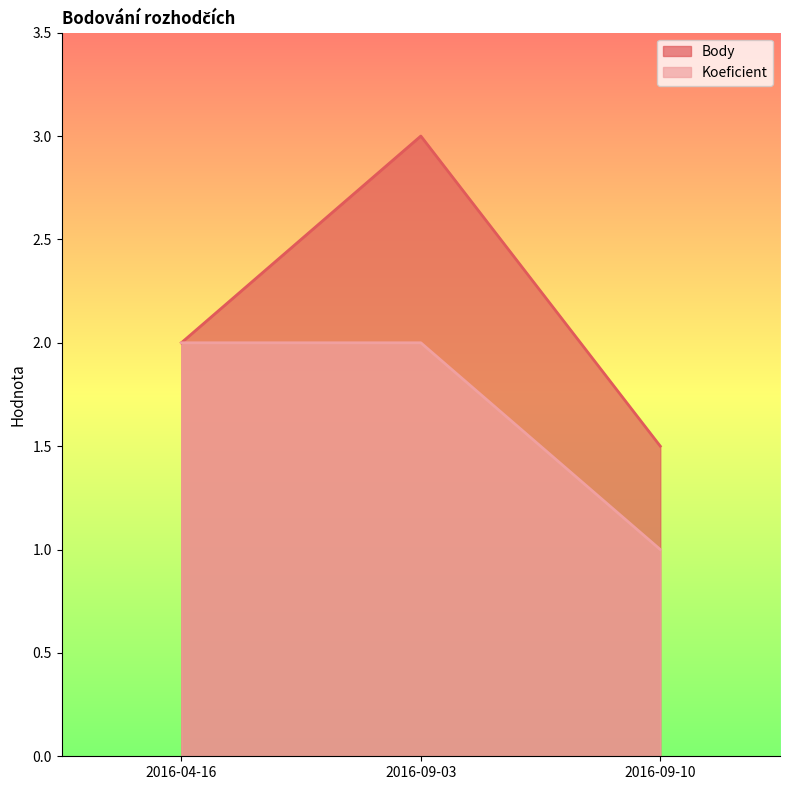

What value does the Koeficient series have at 2016-09-10?

1.0